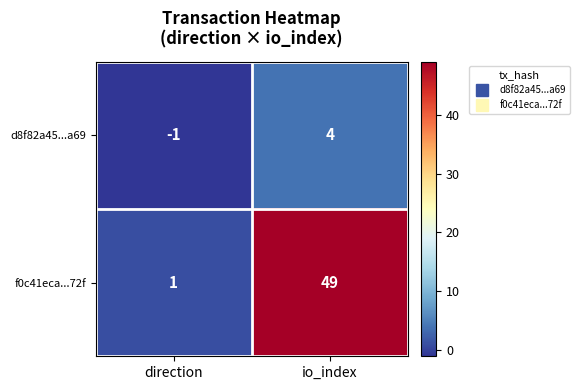

How many distinct data groups are displayed?

2